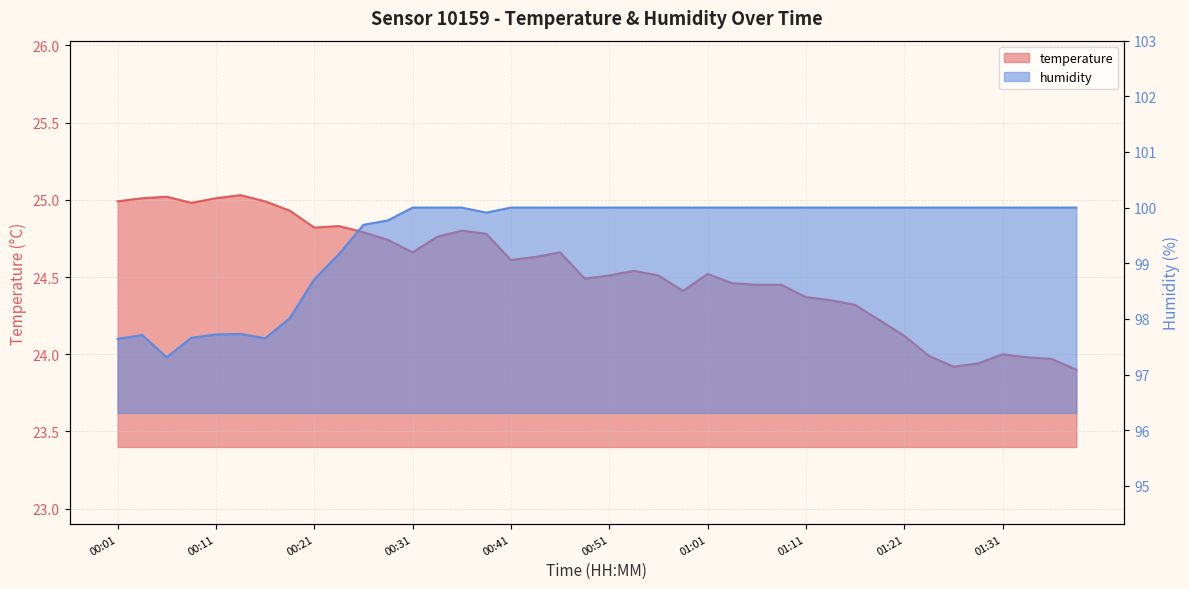

True or false: humidity has a value of 67.0 at 01:16.

False